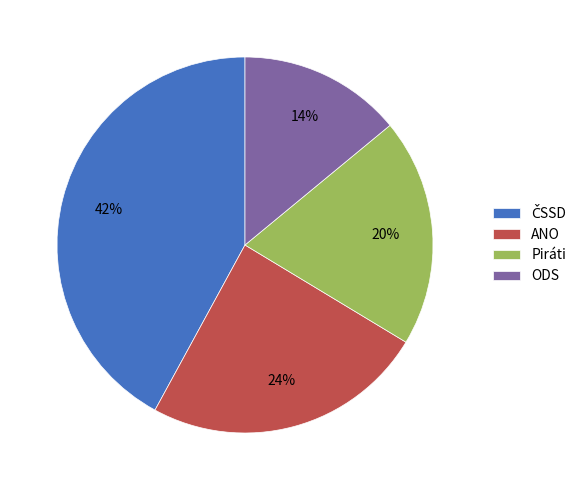

What is the smallest slice in the pie chart?

ODS